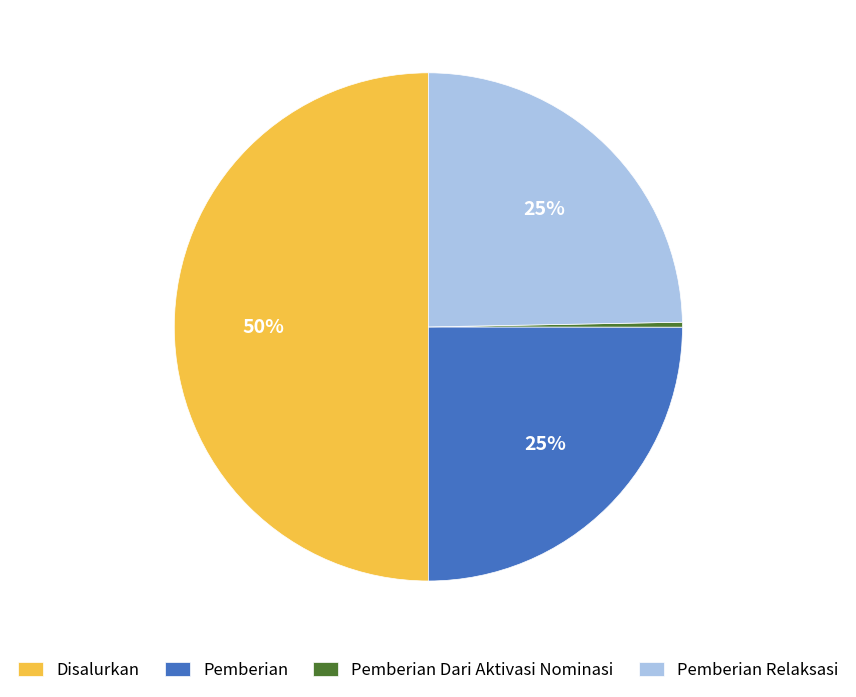

What is the ratio of the value at Pemberian Relaksasi to the value at Pemberian?

1.0